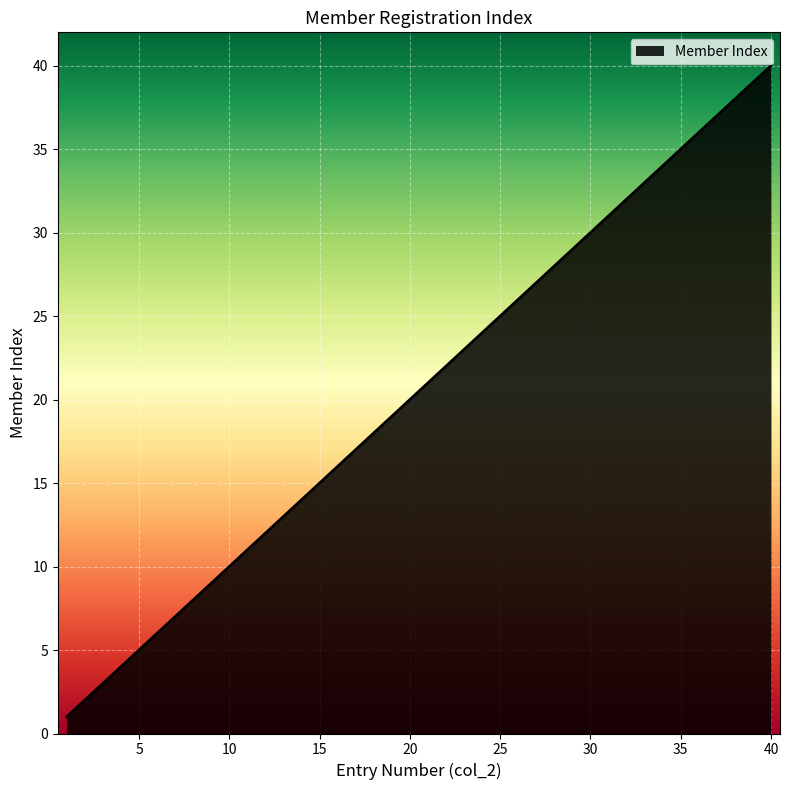

Reading left to right, transcribe all the data shown in this chart.

1	2	3	4	5	6	7	8	9	10	11	12	13	14	15	16	17	18	19	20	21	22	23	24	25	26	27	28	29	30	31	32	33	34	35	36	37	38	39	40